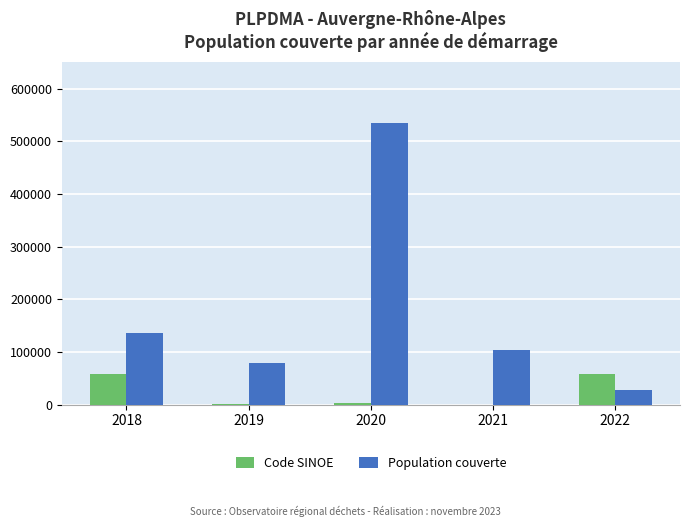

True or false: Population couverte has a value of 135194 at 2018.

True